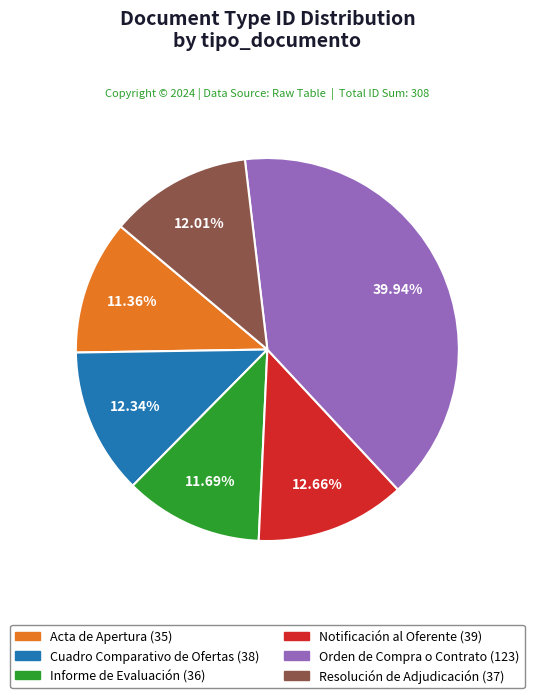

Which has a higher value, Acta de Apertura or Notificación al Oferente?

Notificación al Oferente